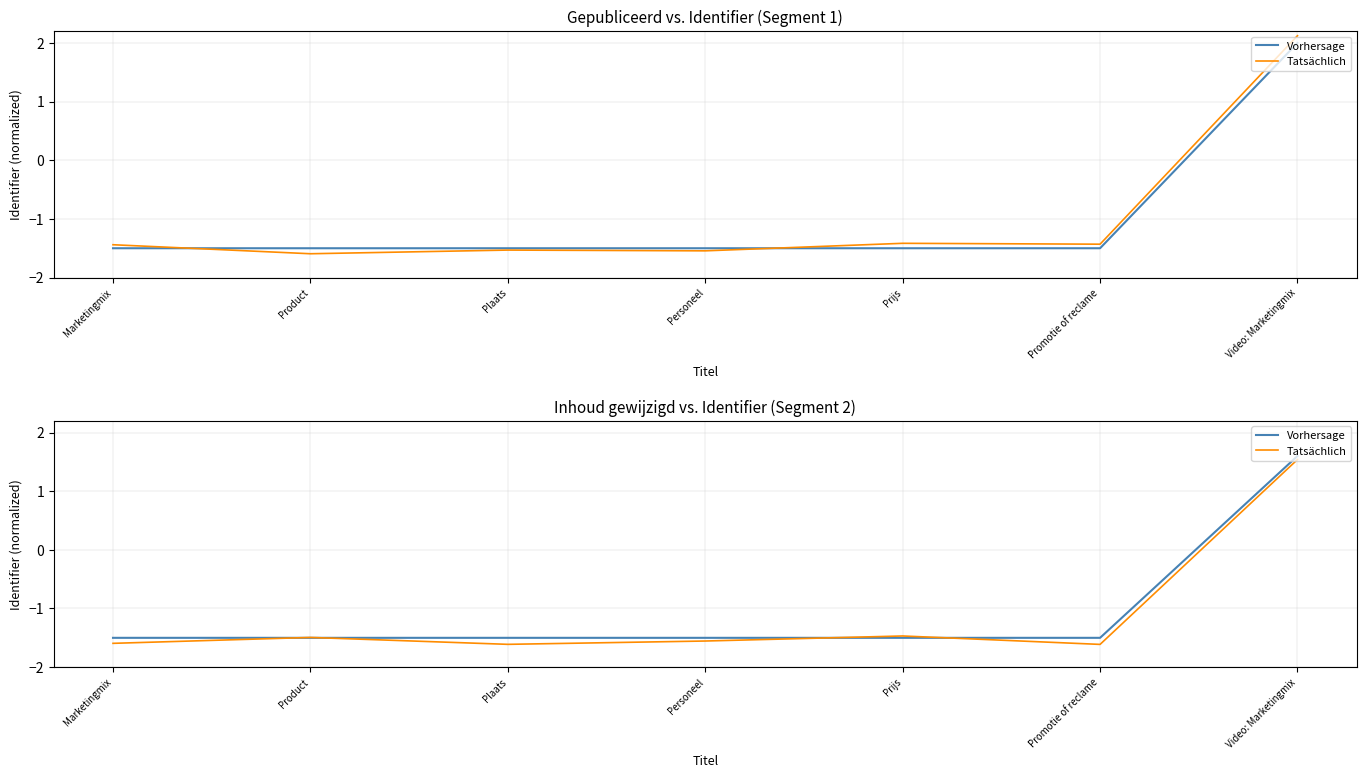

How many data points in Tatsächlich are less than -1?

6